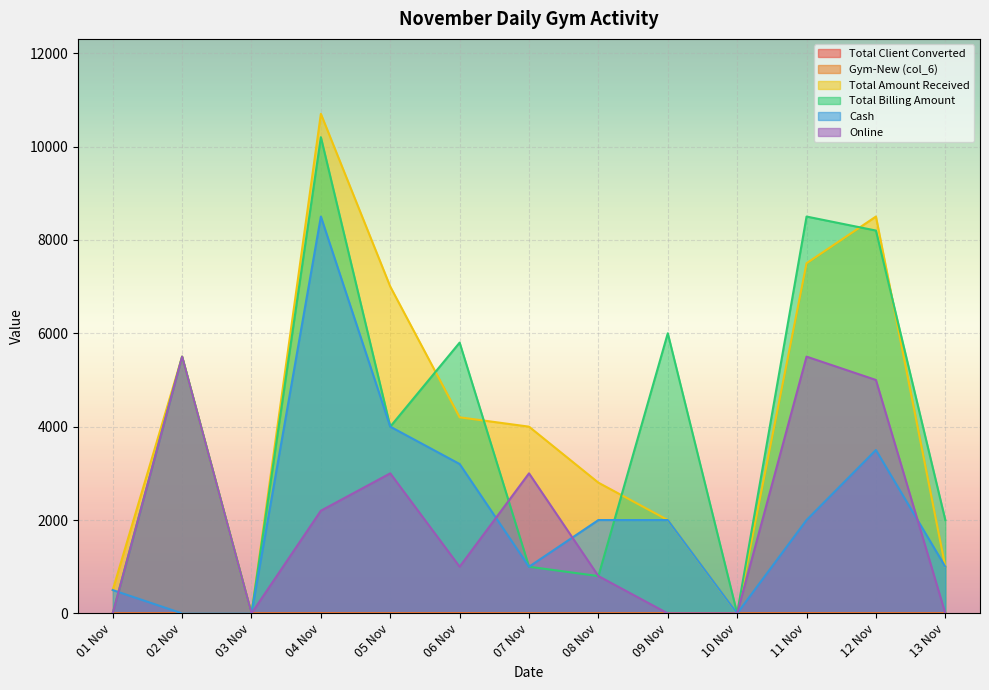

Where does the Total Billing Amount series first go above 4000?

02 Nov